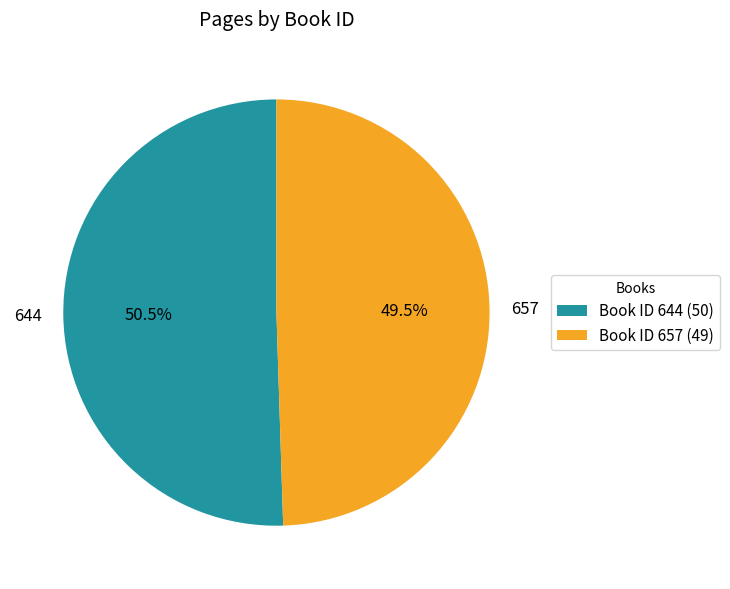

Does any single category account for the majority?

Yes